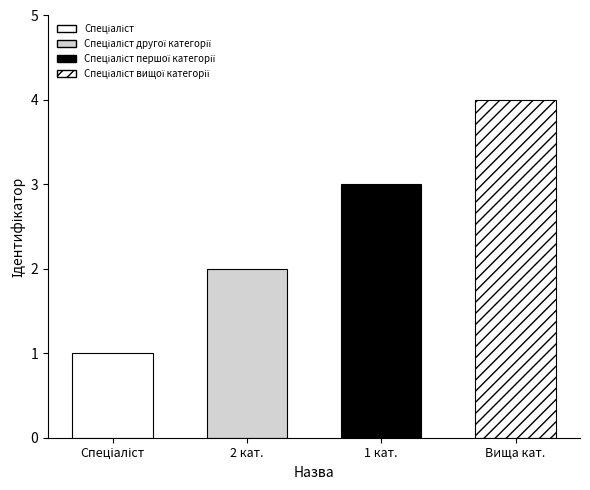

Count the number of values greater than 3.

1